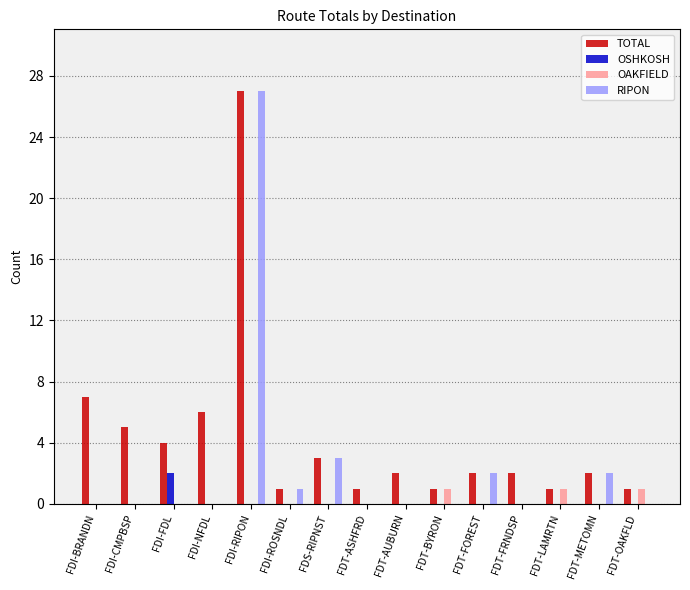

Where is RIPON nearest to the value 13?

FDS-RIPNST